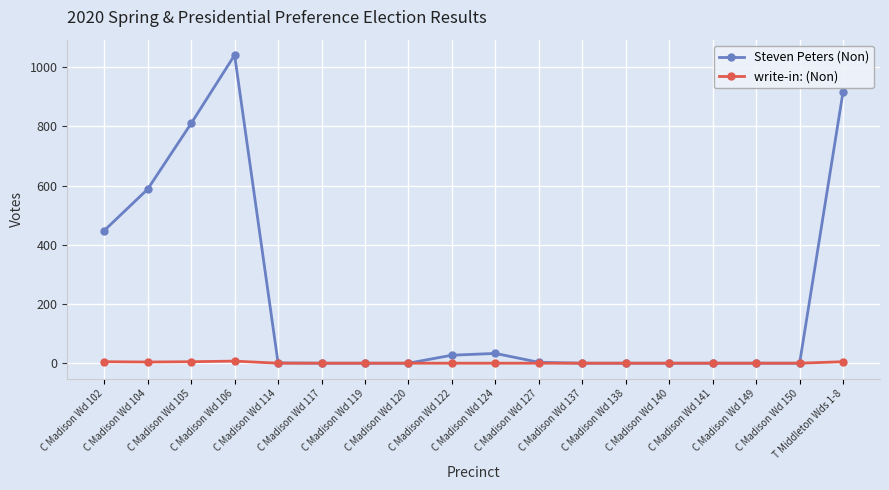

At how many categories does at least one series exceed 788?

3